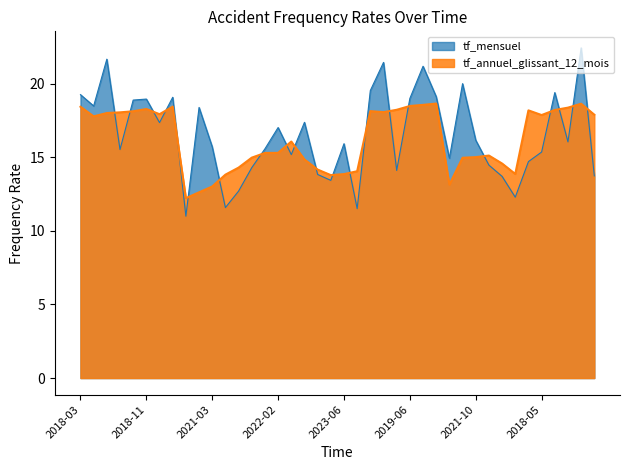

How many interior local valleys does the tf_mensuel series have?

12